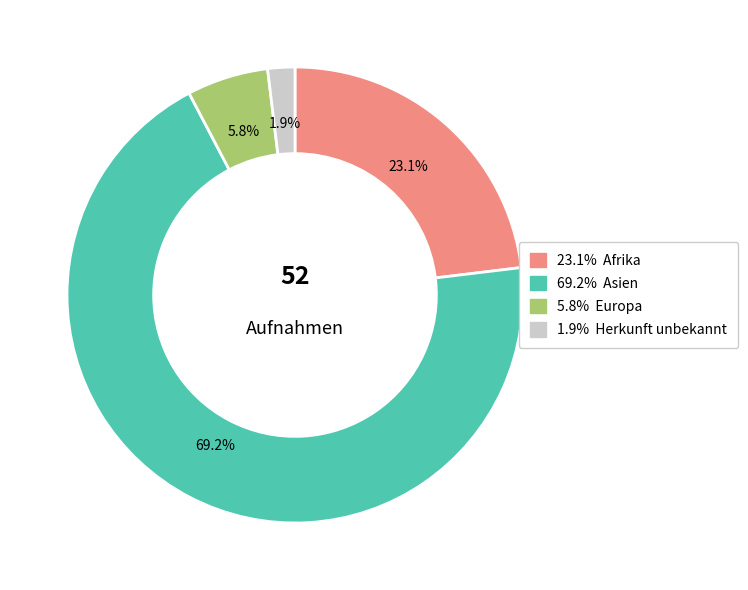

Count the number of slices in the pie.

4